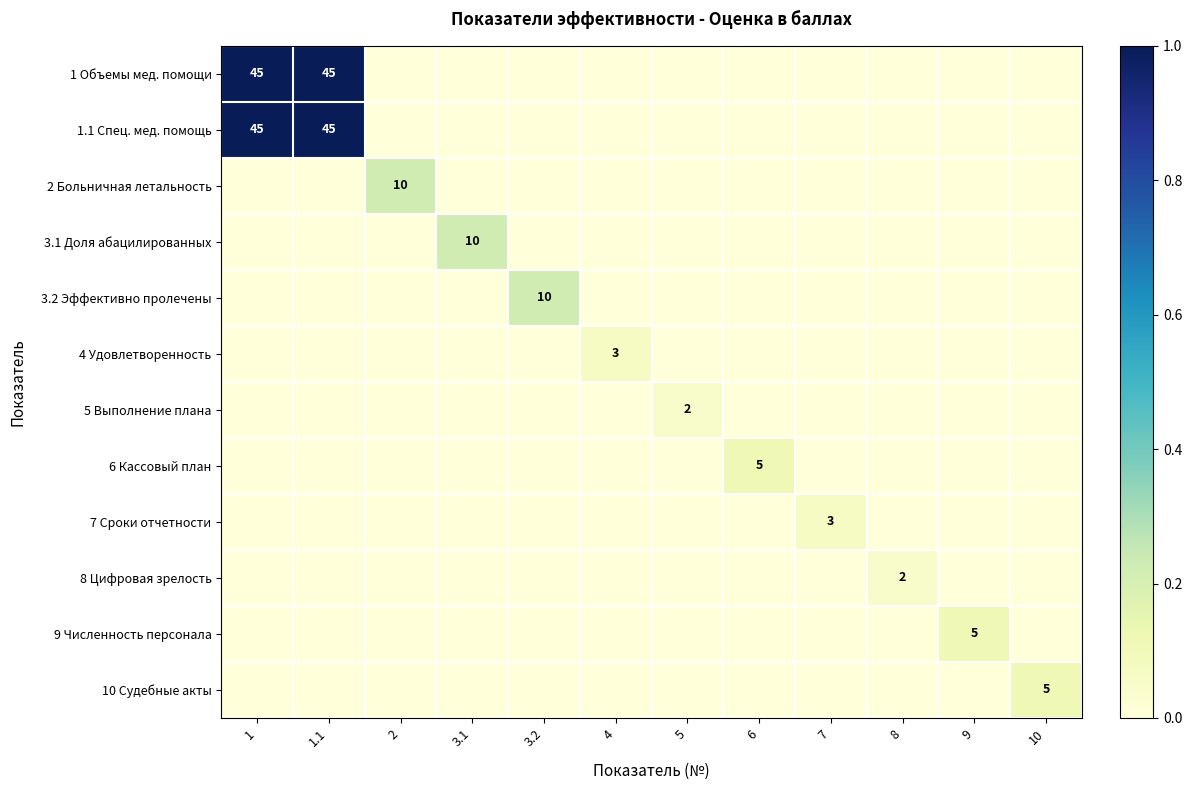

Which series has the largest total across all categories?

1 Объемы мед. помощи